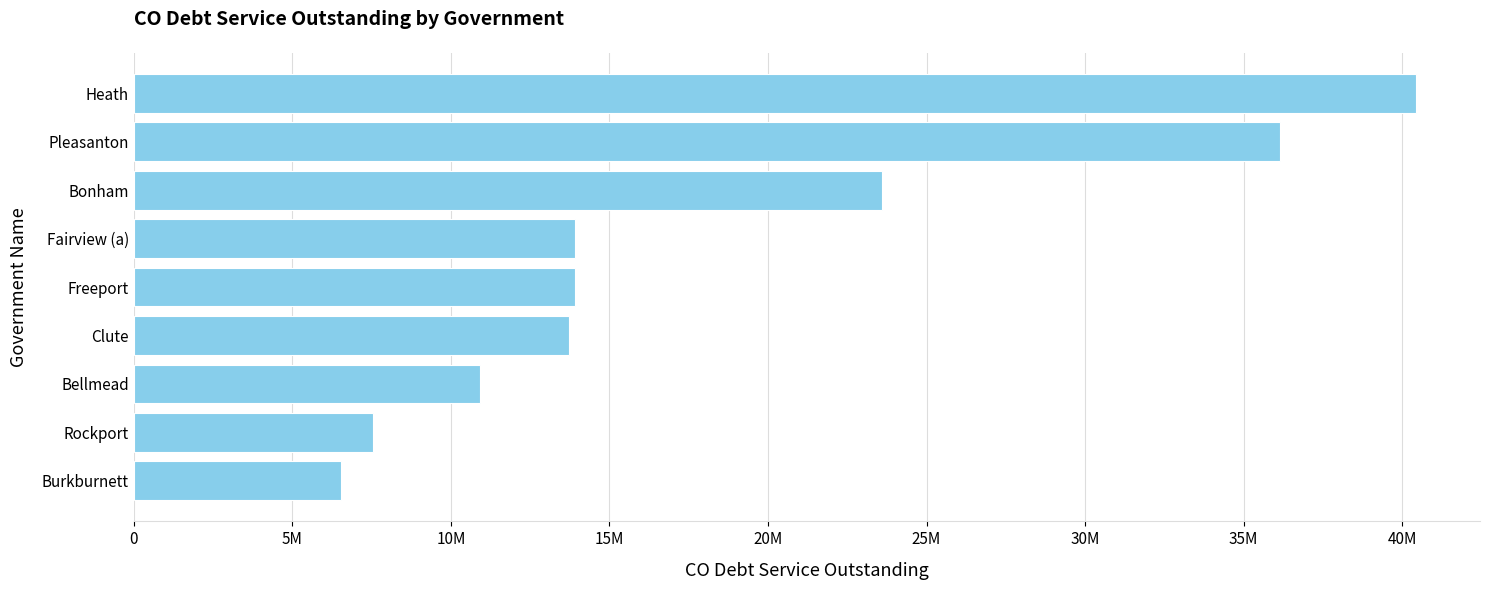

What is the smallest value displayed?

6532041.4